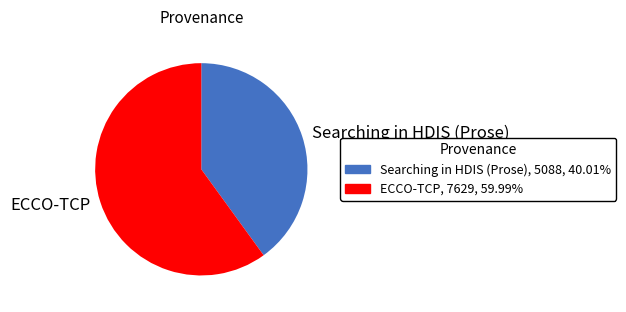

Rank the categories by value from lowest to highest.

Searching in HDIS (Prose), ECCO-TCP